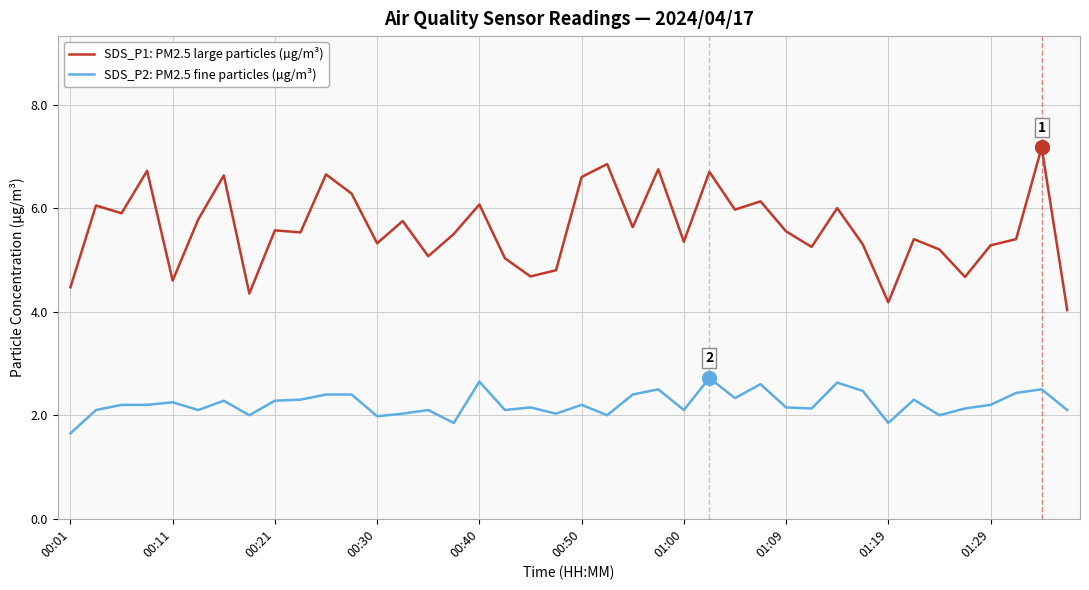

What is the greatest value displayed?

7.2